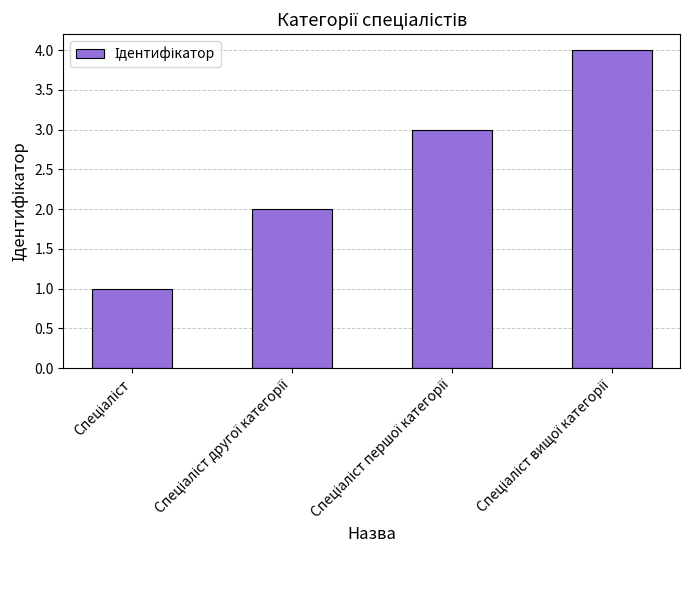

What is the greatest value displayed?

4